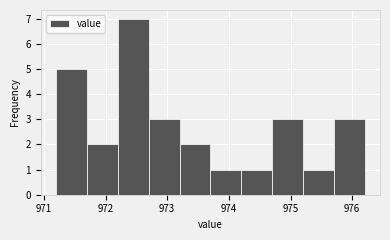

What is the height of the bar covering 975.7 to 976.2 on the x-axis? The values are not printed on the chart, so give them approximately, as read against the axis.

3